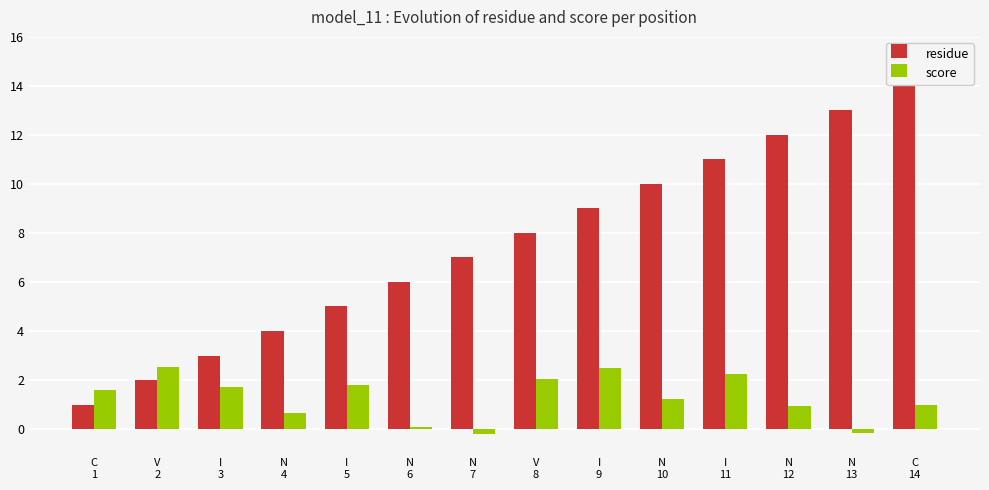

What is the value of the score bar at the 11th from the left?

2.2